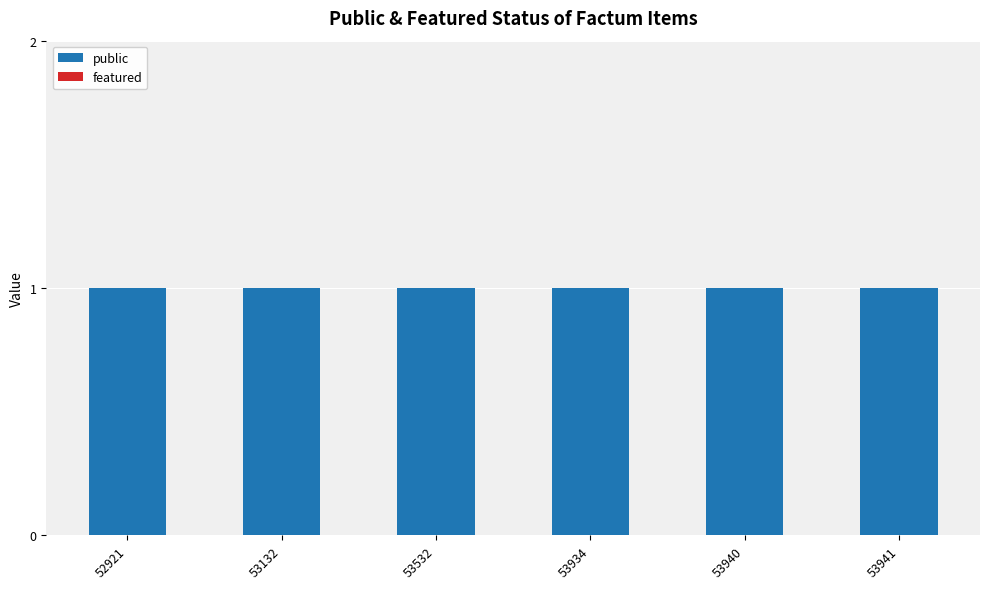

Which category has the highest value across all series?

52921